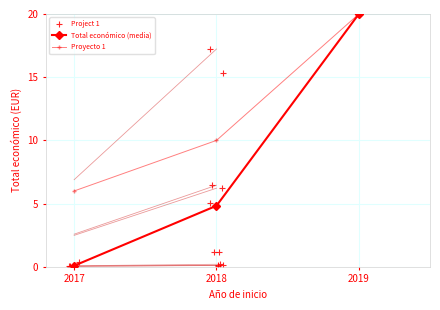

Which series changed the most between 2017 and 2019?

Total económico (media)